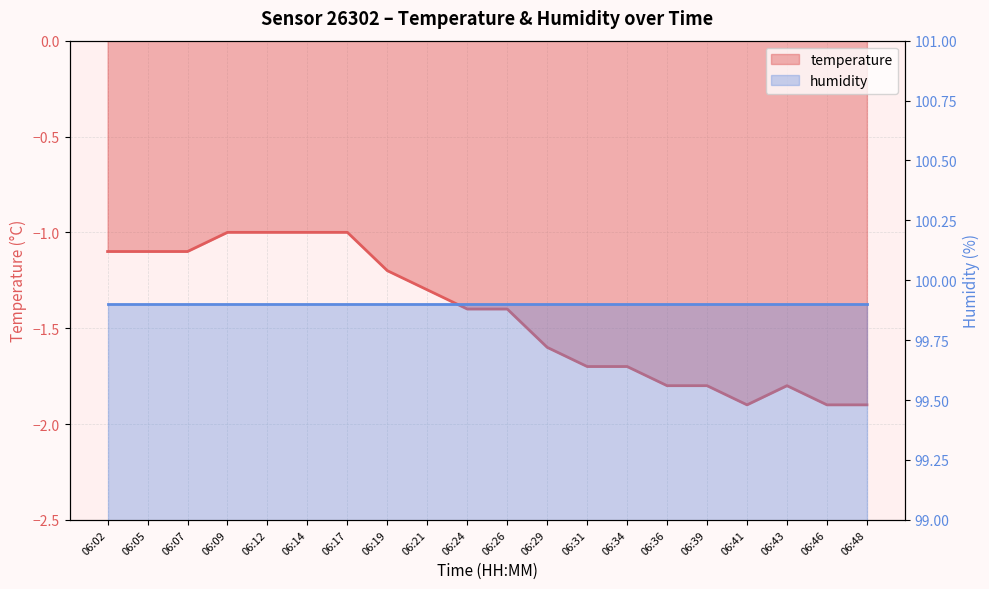

What is the approximate value at 06:31?

-1.7